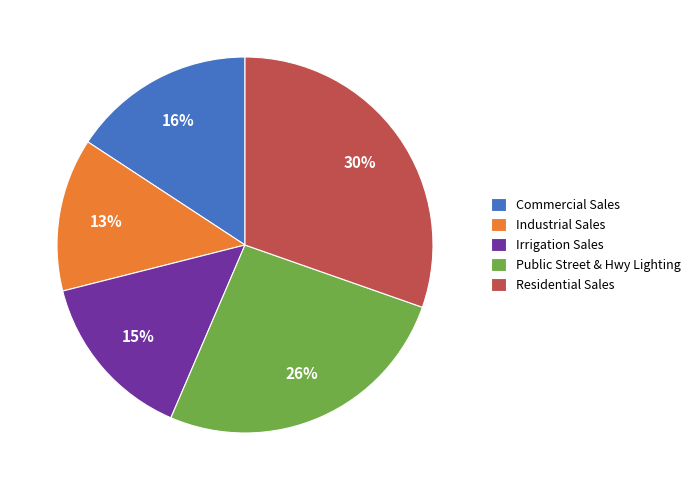

To the nearest percent, what is the average slice percentage?

20%